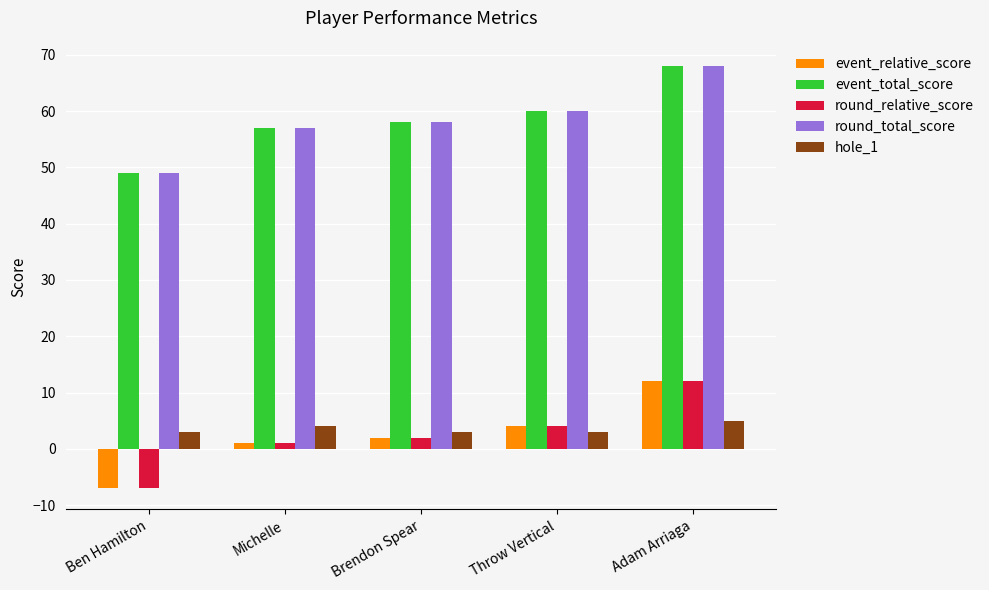

What is the value of the event_relative_score bar at the 4th from the left?

4